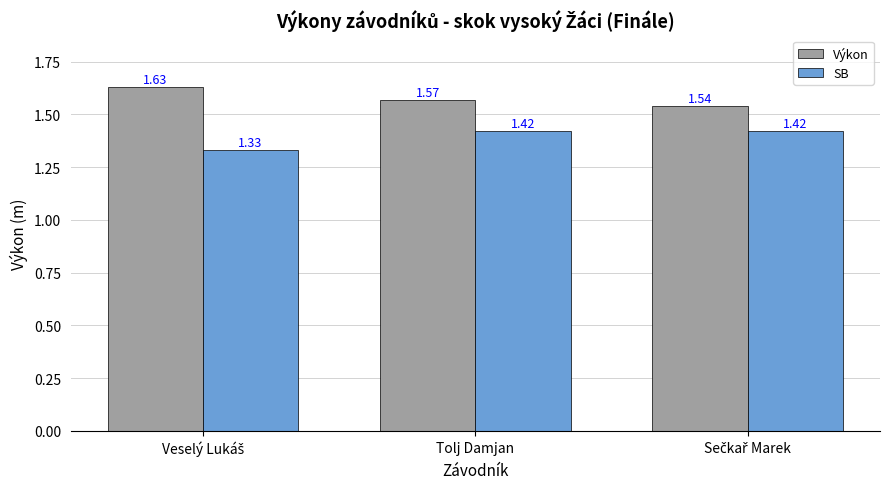

Rank the series by their maximum value, from highest to lowest.

Výkon, SB